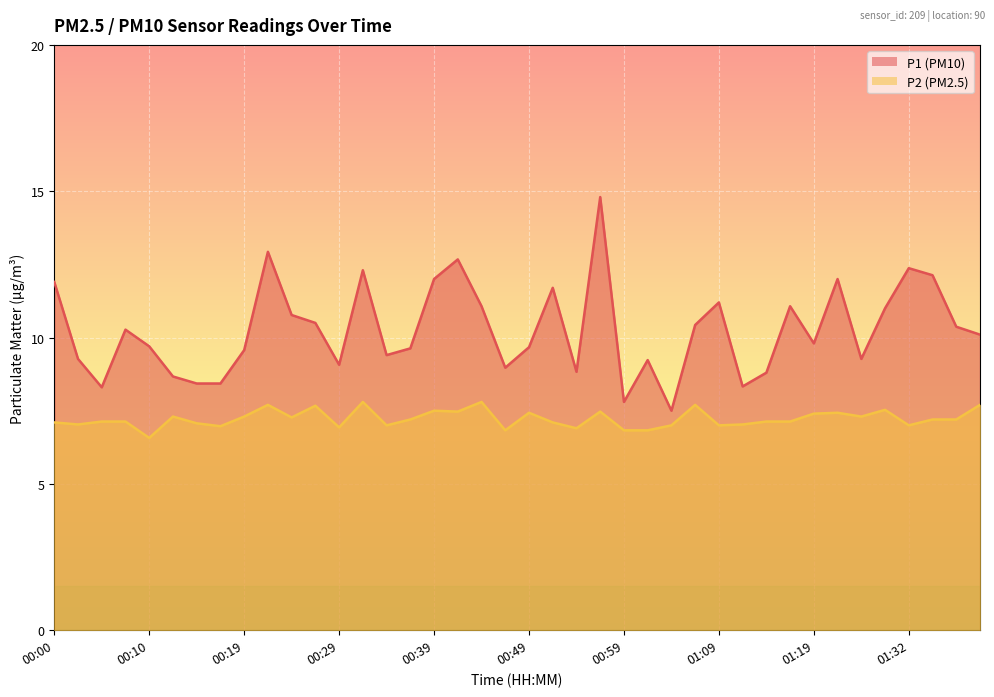

Which series has the widest spread of values?

P1